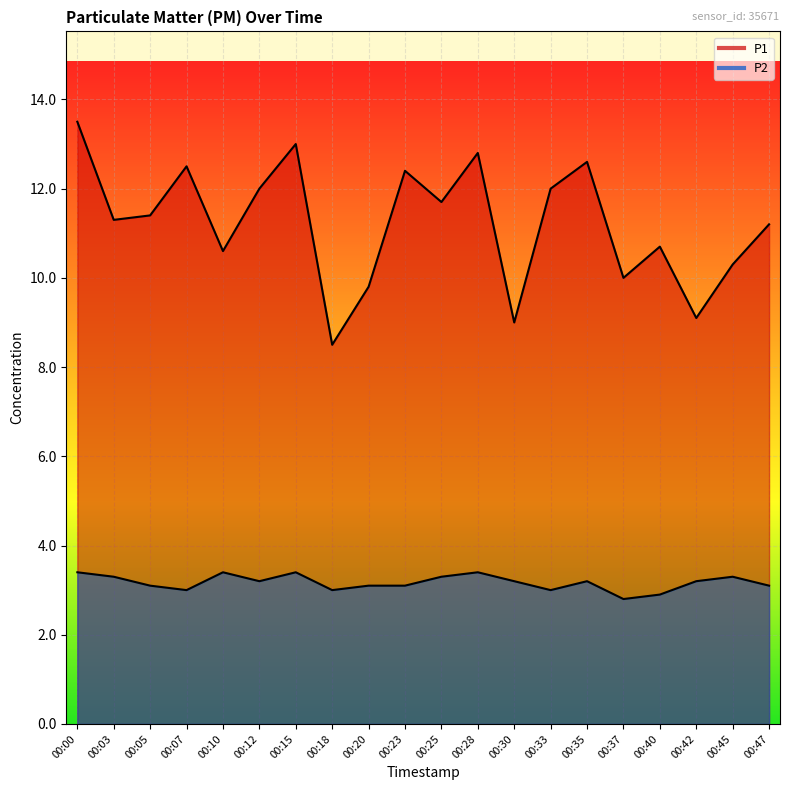

Does the chart display data point markers on the line(s)?

No